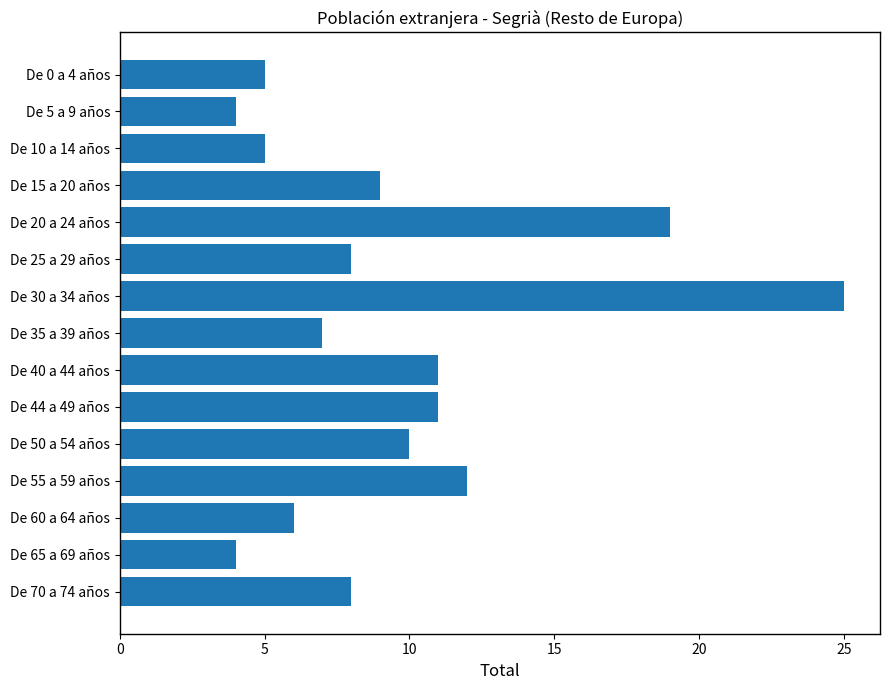

What is the sum of all values?

144